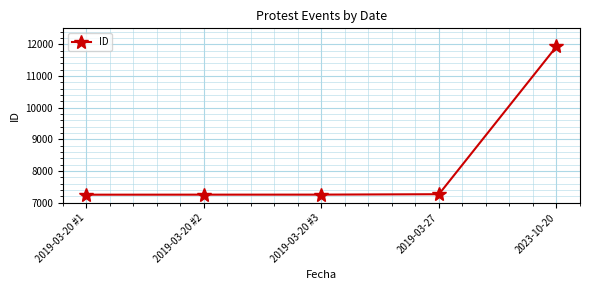

What is the change in value from 2019-03-20 #3 to 2023-10-20?

+4669